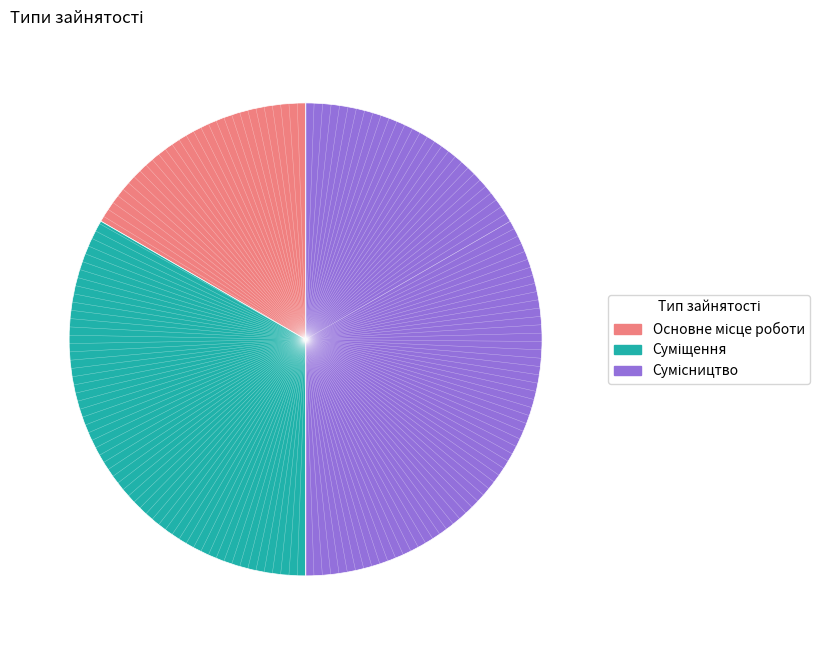

How many slices are in this pie chart?

3